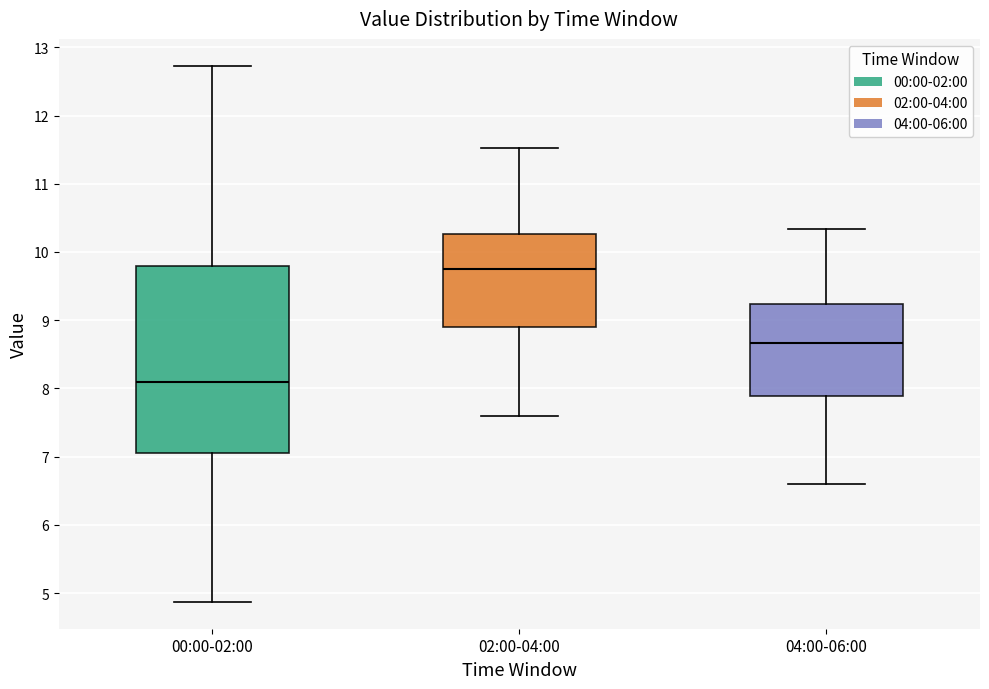

Reading left to right, transcribe this box plot: for each box, give where its median line is, the range the box spans, and where its two whiskers end, as read against the y-axis. The values are not printed on the chart, so give them approximately, as read against the axis.

00:00-02:00: median 8.1, box 7.1 to 9.8, whiskers 4.9 to 12.7
02:00-04:00: median 9.8, box 8.9 to 10.3, whiskers 7.6 to 11.5
04:00-06:00: median 8.7, box 7.9 to 9.2, whiskers 6.6 to 10.3